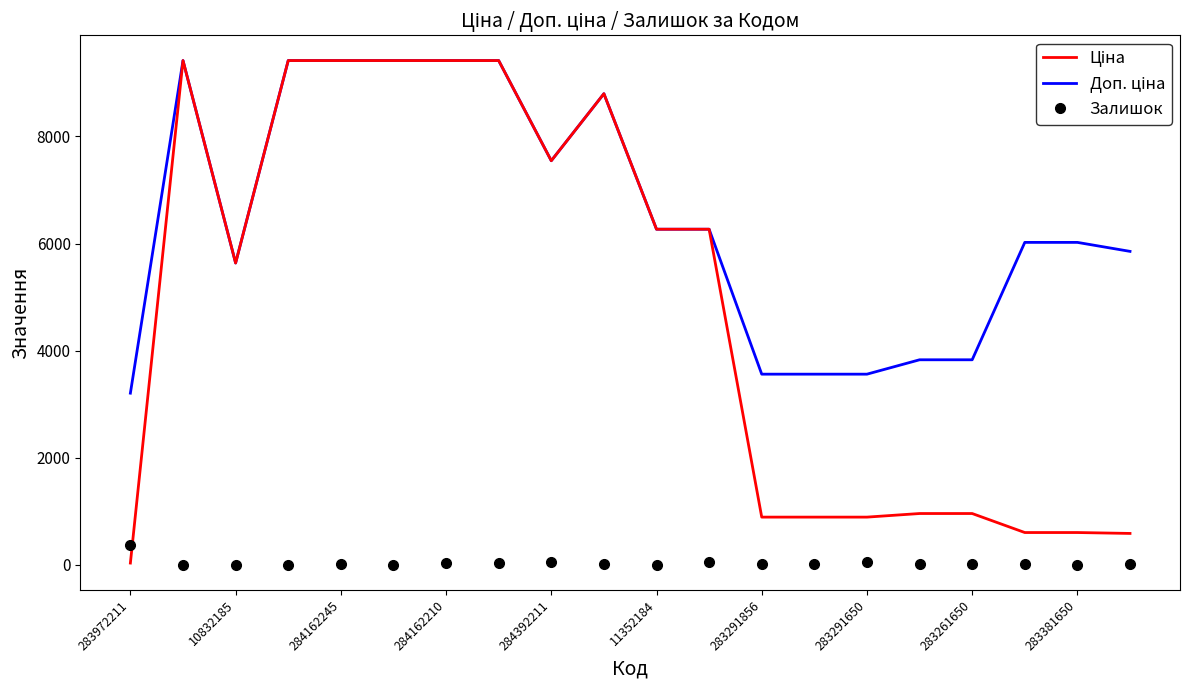

What is the greatest value displayed?

9416.9